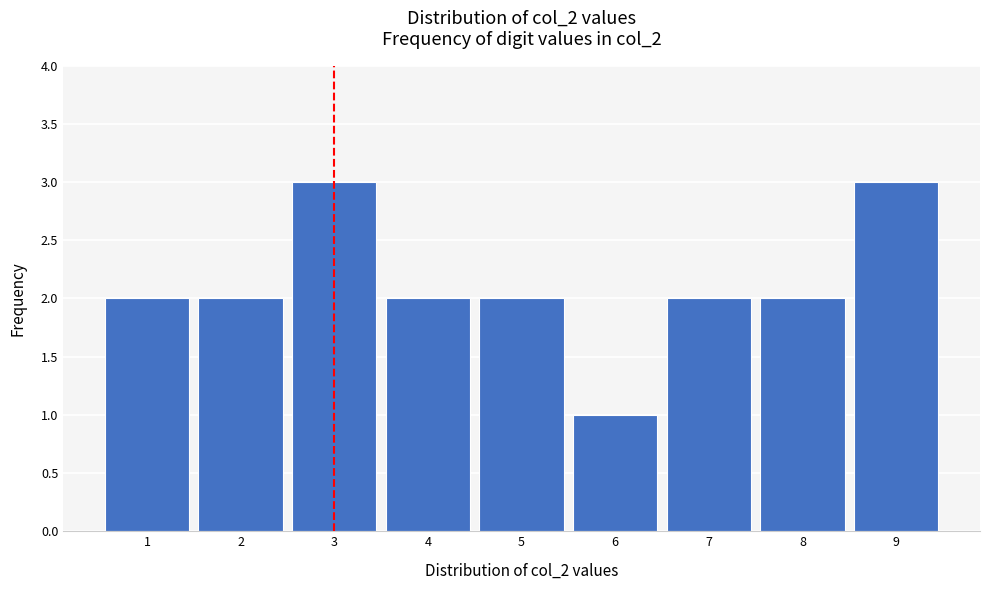

How tall is the bar that spans 5.5 to 6.5 on the x-axis? The values are not printed on the chart, so give them approximately, as read against the axis.

1